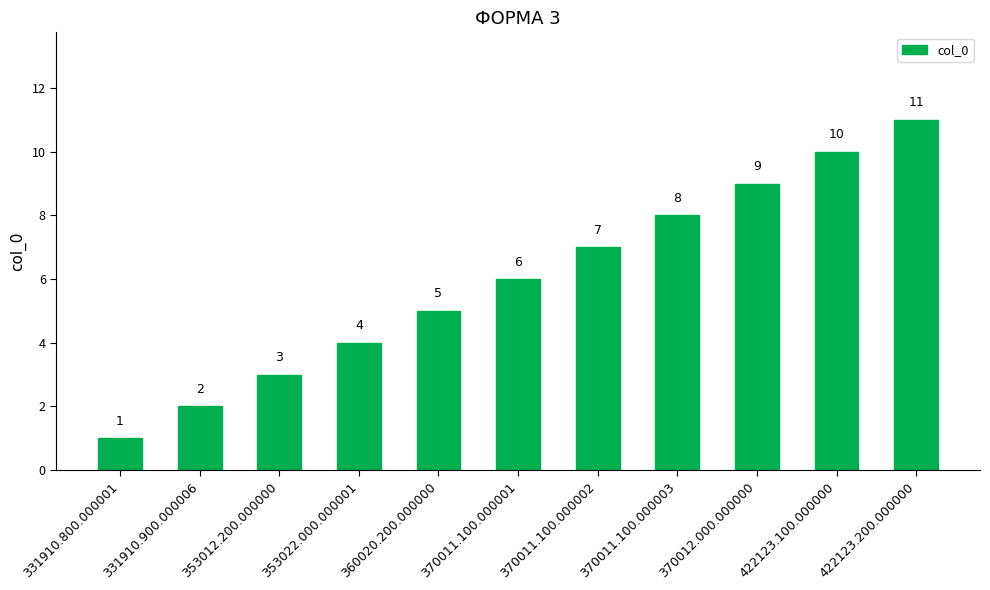

Rank the categories by value from lowest to highest.

331910.800.000001, 331910.900.000006, 353012.200.000000, 353022.000.000001, 360020.200.000000, 370011.100.000001, 370011.100.000002, 370011.100.000003, 370012.000.000000, 422123.100.000000, 422123.200.000000